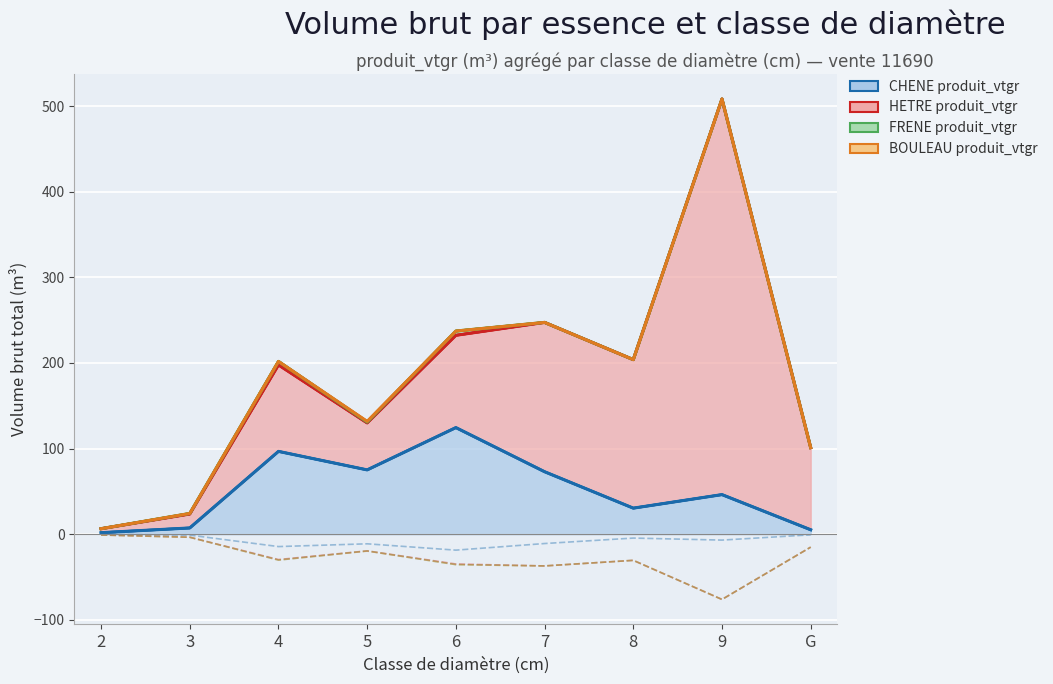

Which label corresponds to the largest value in the chart?

9